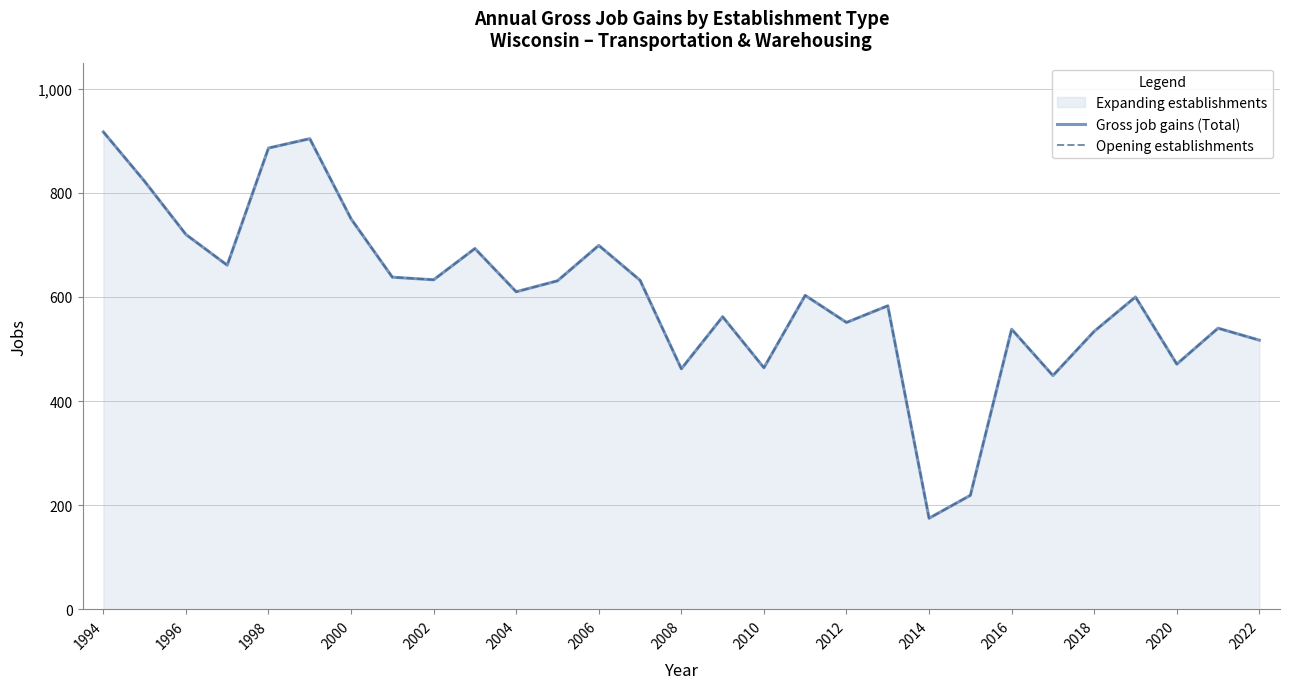

What is the total value across all series at 2020?

1264